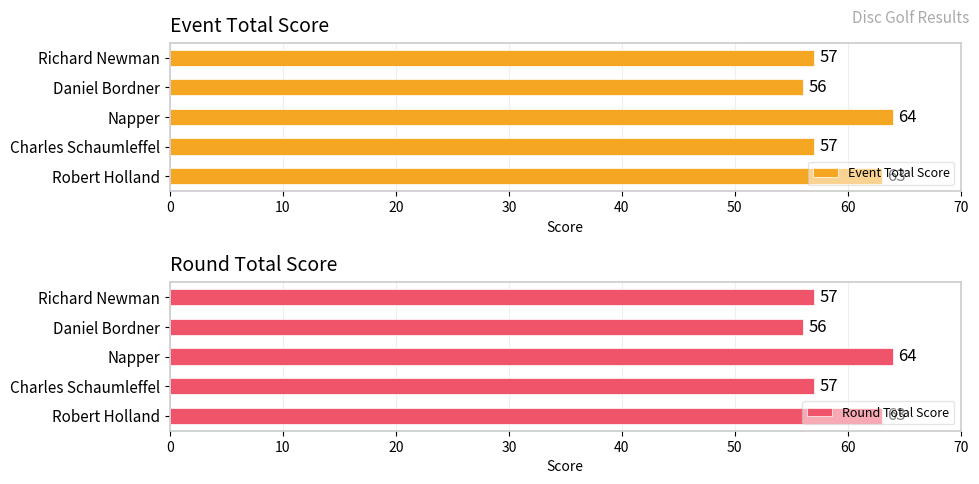

Does the chart contain any negative values?

No